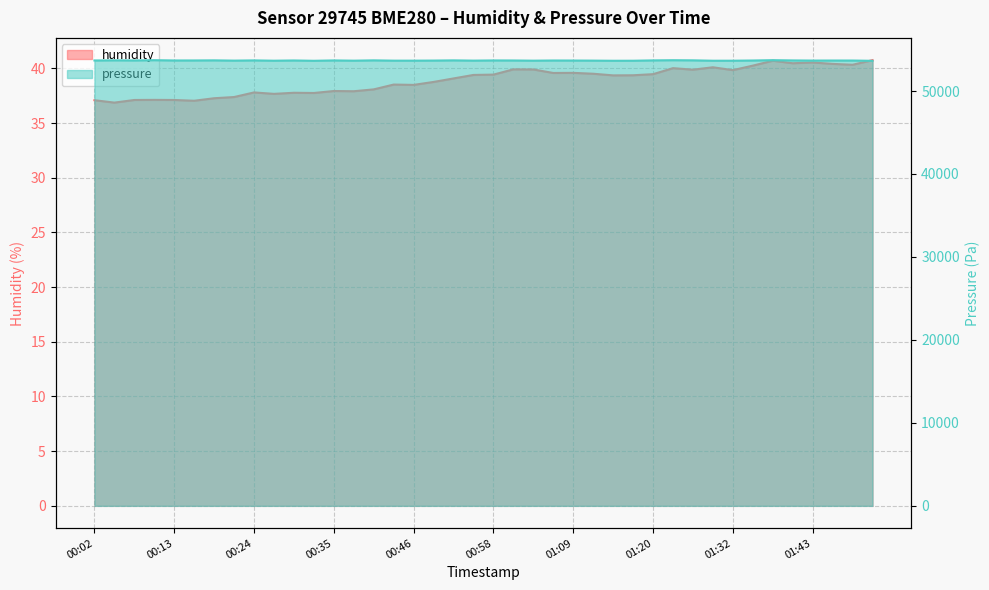

What is the value of the pressure point at the 34th from the left?

53675.7